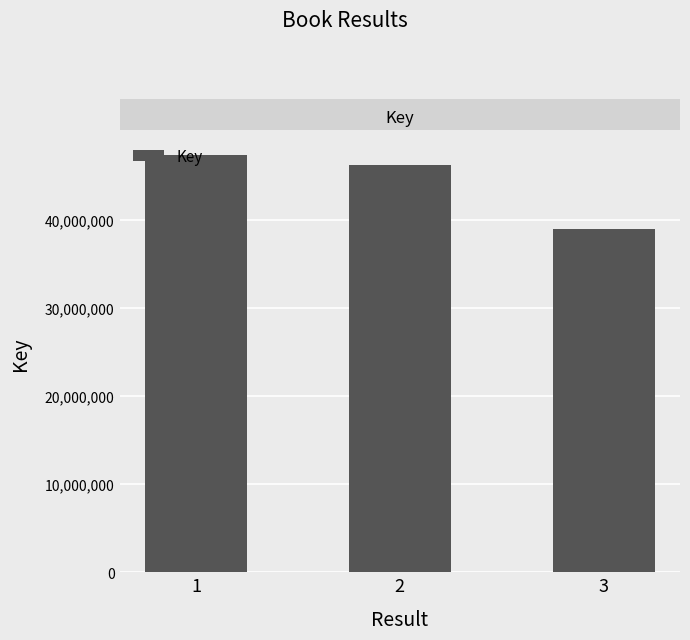

How many categories are shown in the chart?

3